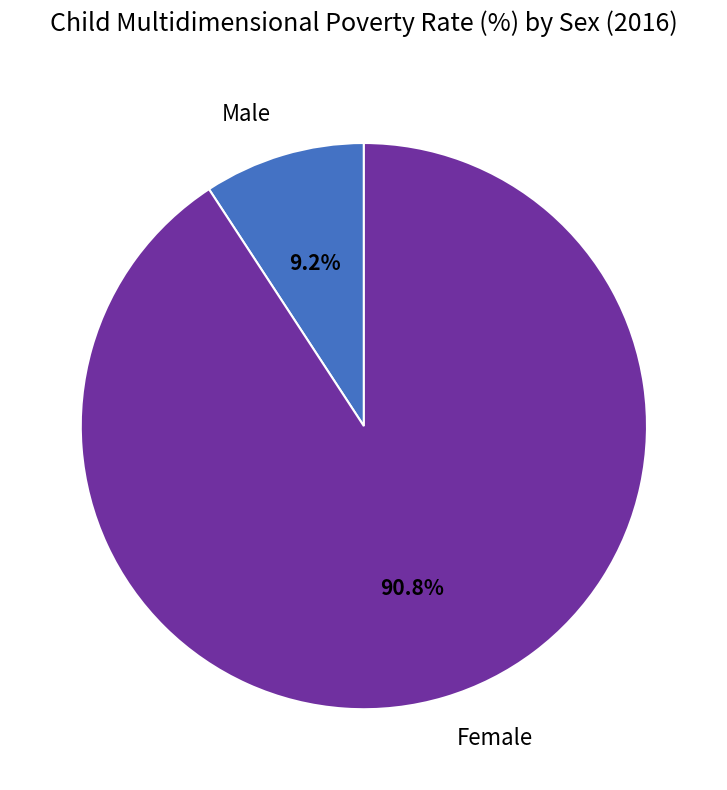

Which category accounts for the majority?

Female